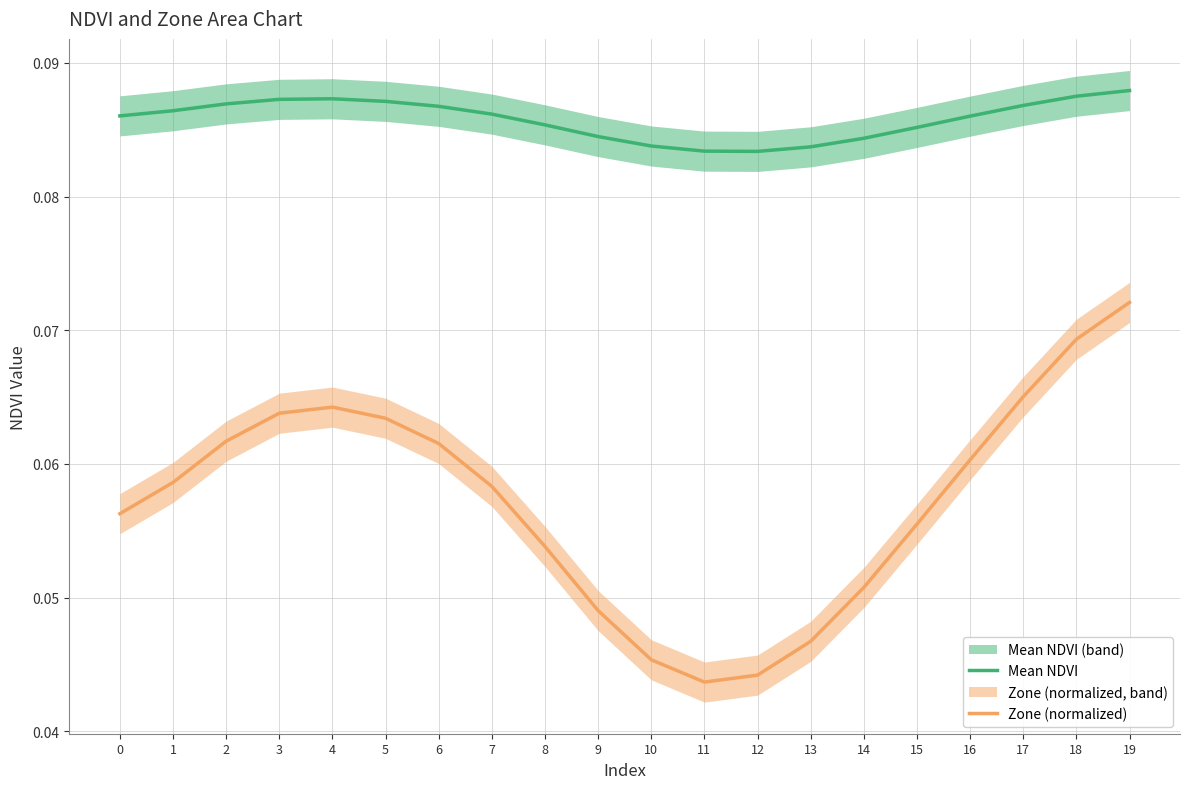

Which series changed the most between 12 and 13?

Zone (normalized)